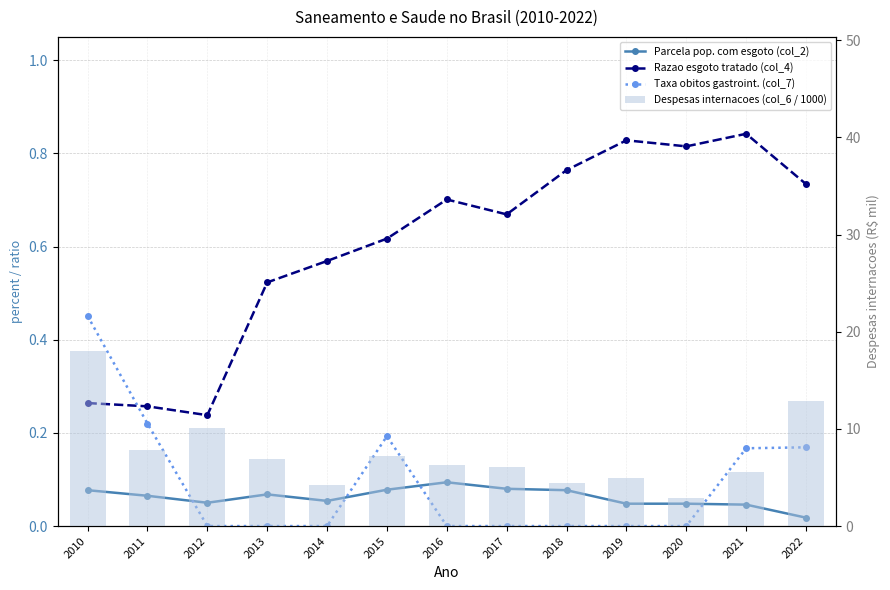

Is it true that Despesas internacoes (col_6 / 1000) equals 11.1 at 2013?

False